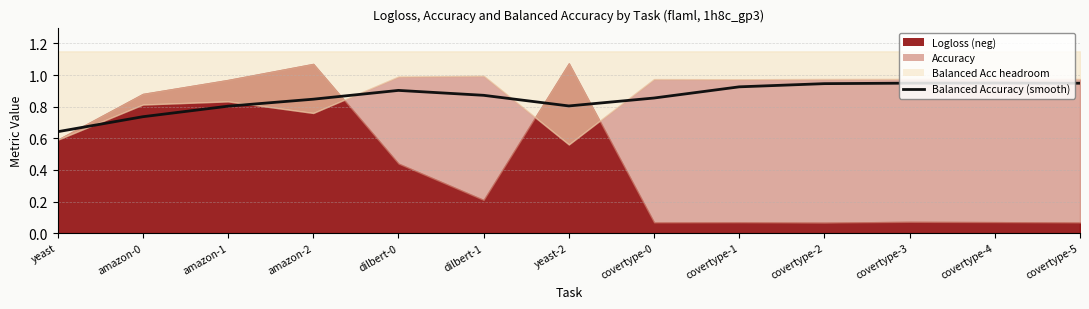

At which category does the chart reach its minimum across all series?

yeast